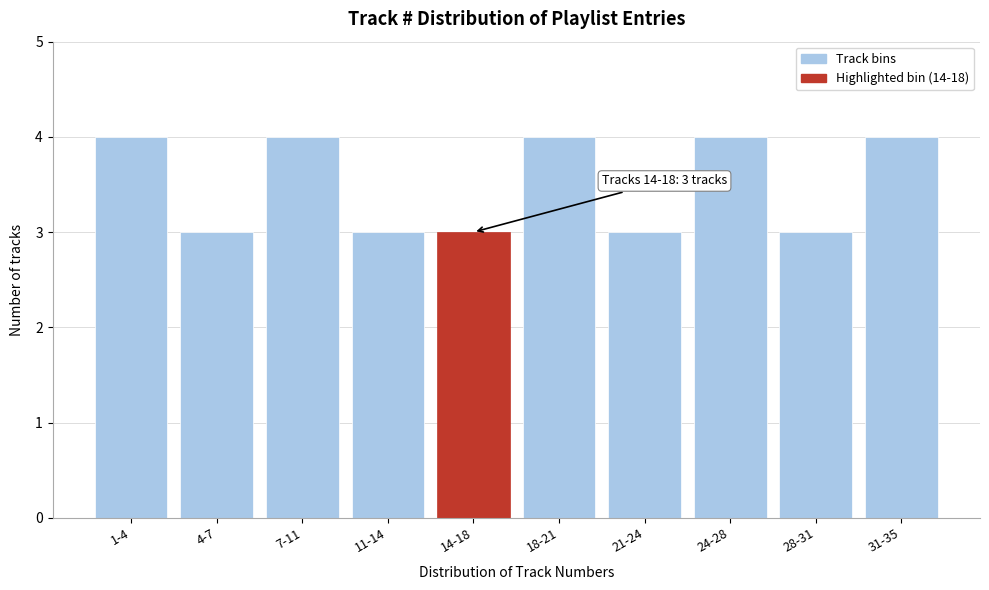

Reading right to left, extract all data points from this chart.

31-35=4	28-31=3	24-28=4	21-24=3	18-21=4	14-18=3	11-14=3	7-11=4	4-7=3	1-4=4